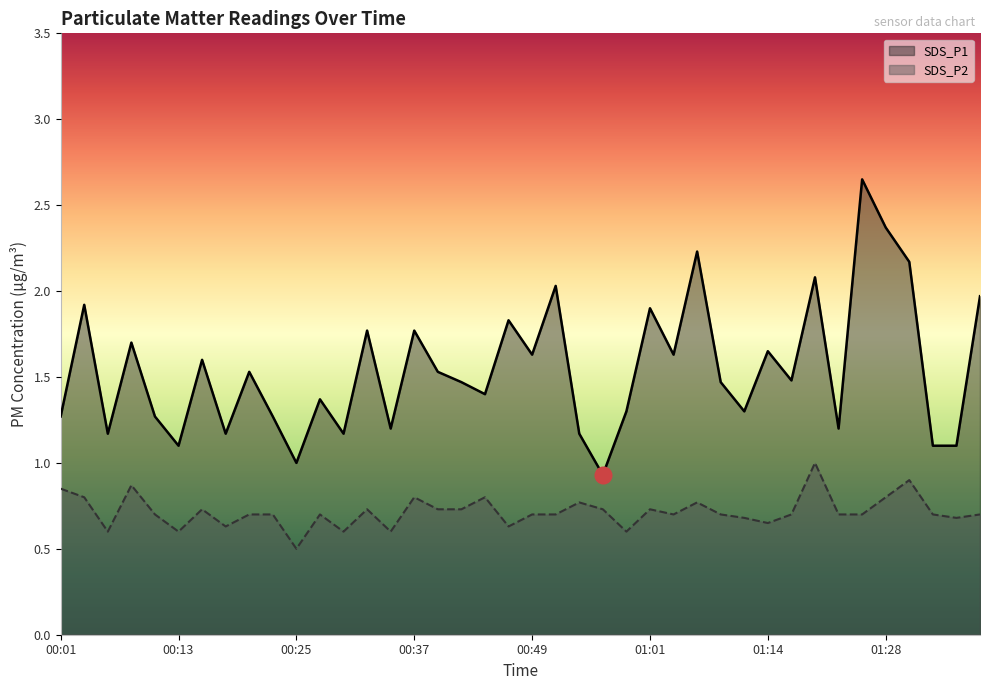

What is the maximum value for SDS_P2?

1.0